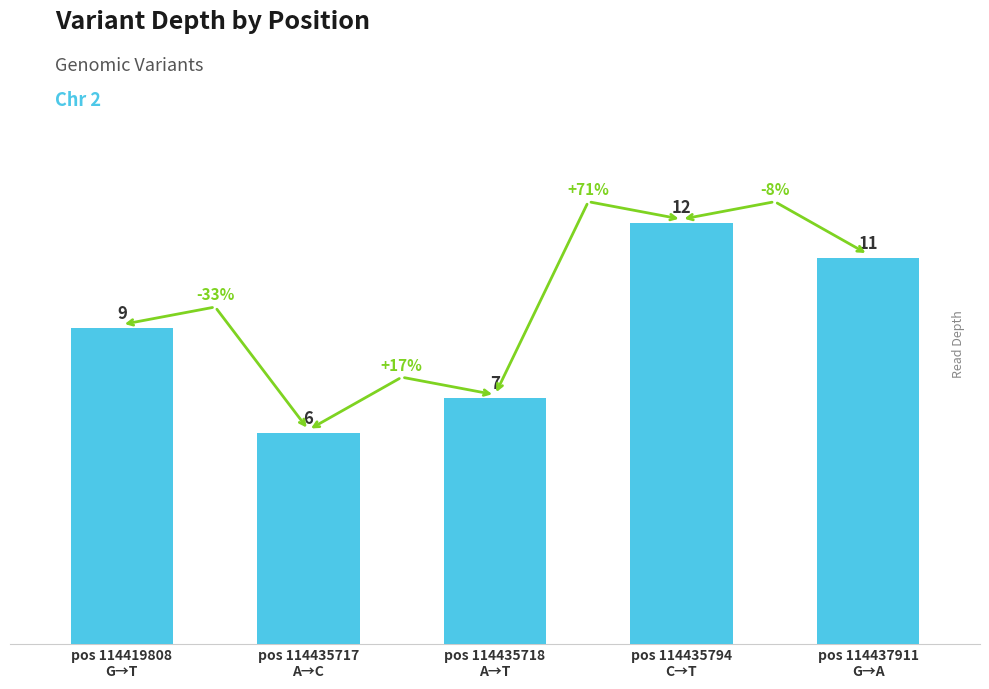

Reading right to left, extract all data points from this chart.

pos 114437911
G→A=11	pos 114435794
C→T=12	pos 114435718
A→T=7	pos 114435717
A→C=6	pos 114419808
G→T=9